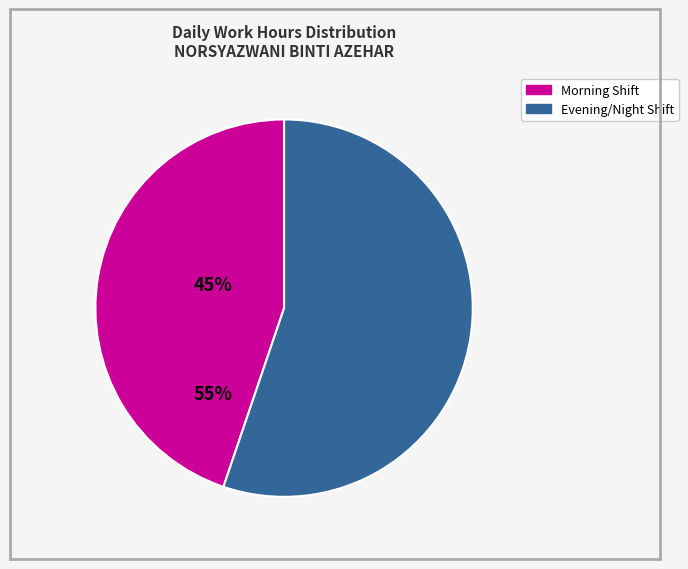

Is there any slice that represents more than half of the pie?

Yes